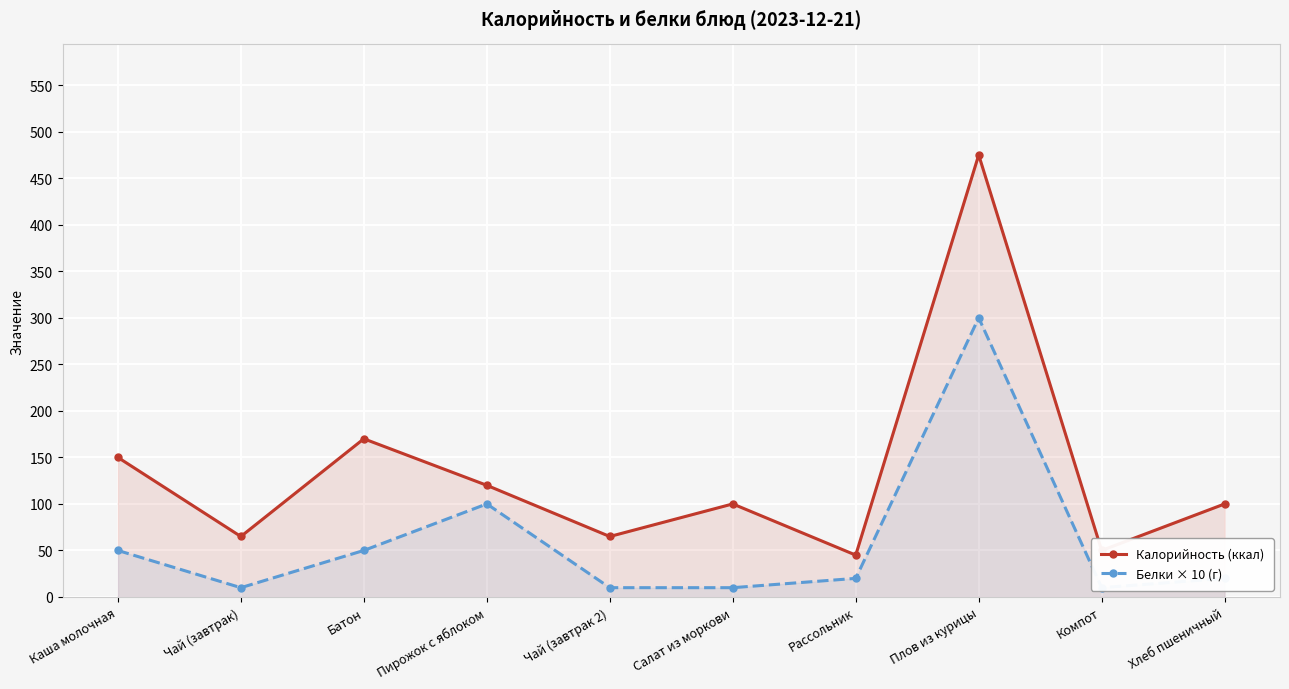

True or false: Калорийность (ккал) and Белки × 10 (г) cross at least once.

False